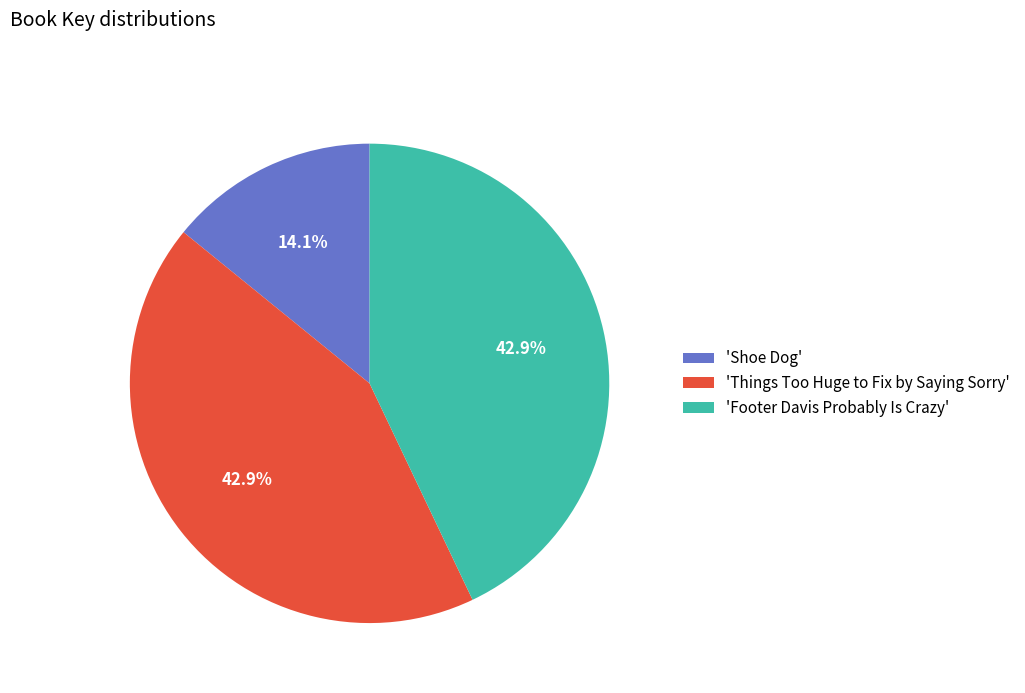

Approximately how many times larger is the value at 'Footer Davis Probably Is Crazy' compared to 'Shoe Dog'?

3.0